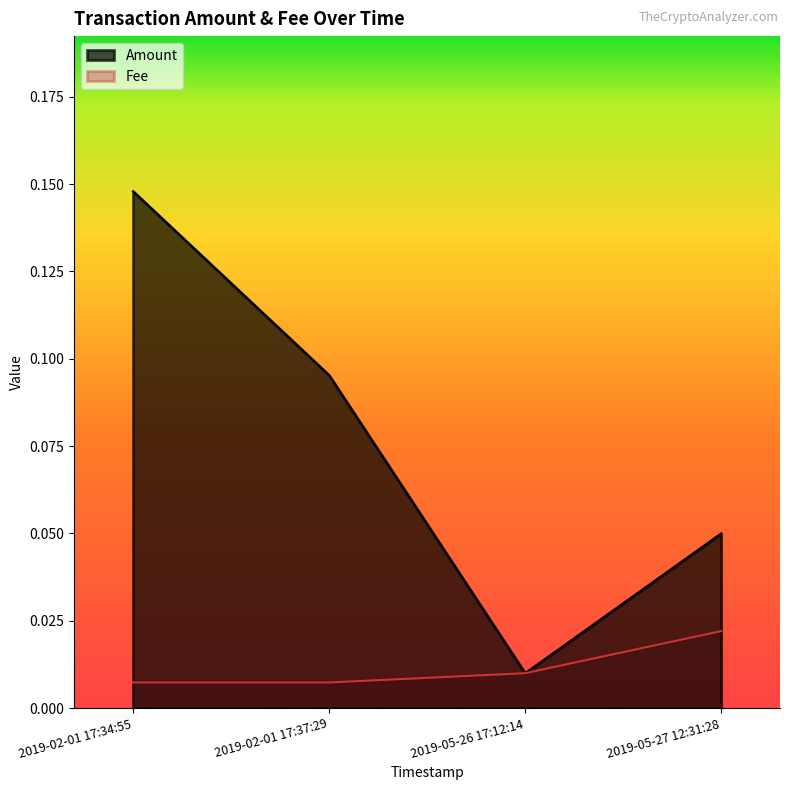

The Amount series shows 0.1 at 2019-02-01 17:34:55. True or false?

True